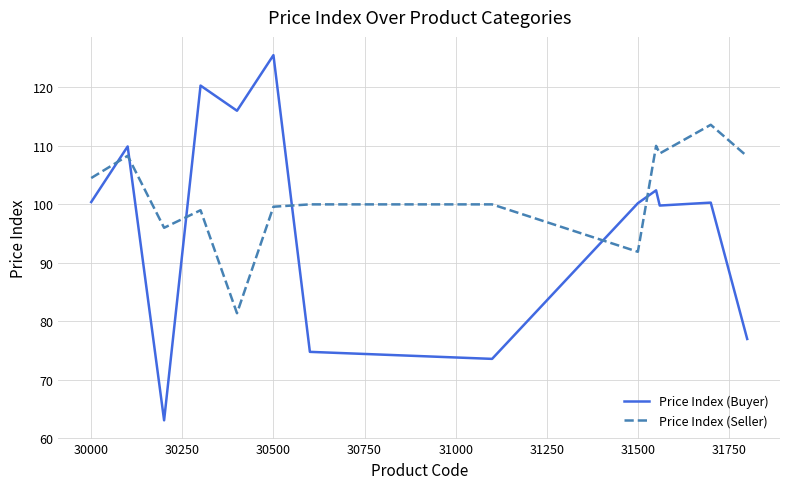

Which series has the largest total across all categories?

Price Index (Seller)